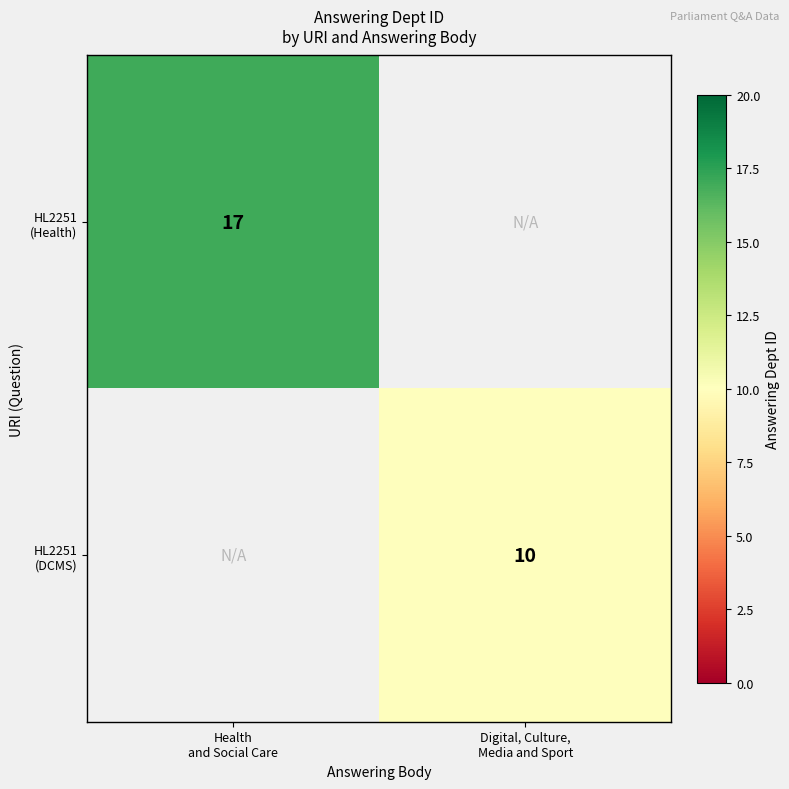

List the series in order of their overall mean, highest first.

HL2251 (Health), HL2251 (DCMS)